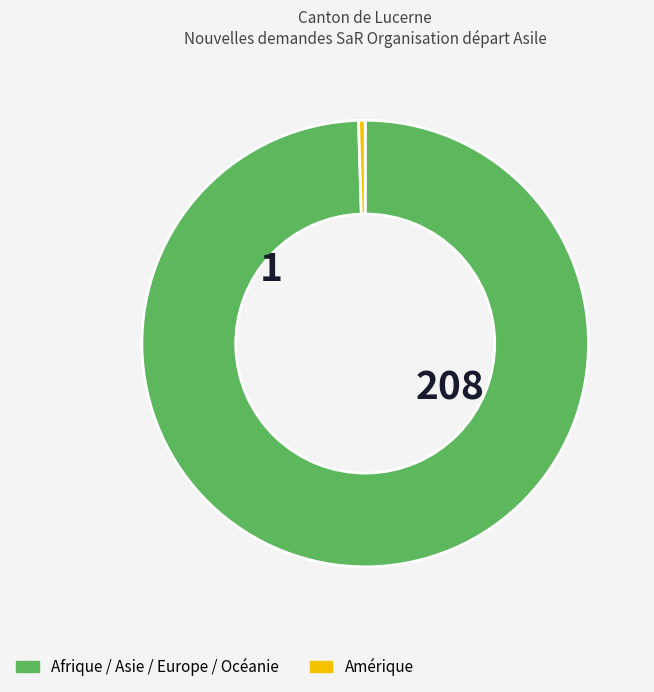

Is there any slice that represents more than half of the pie?

Yes